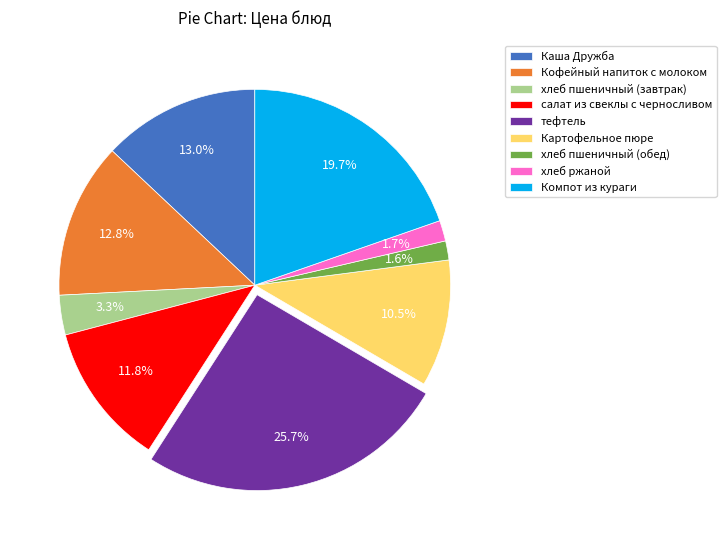

Which slice is the largest?

тефтель